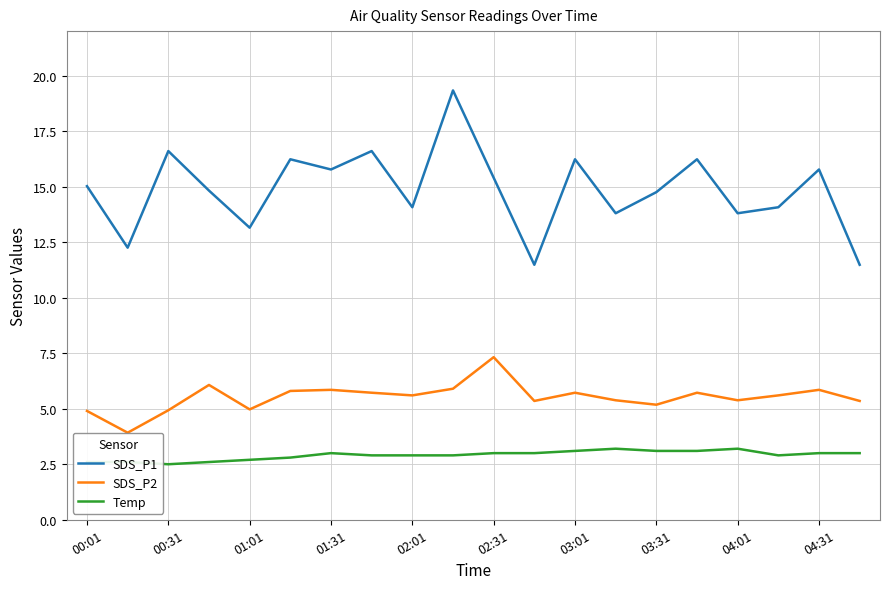

What is the sum of all Temp values?

58.1